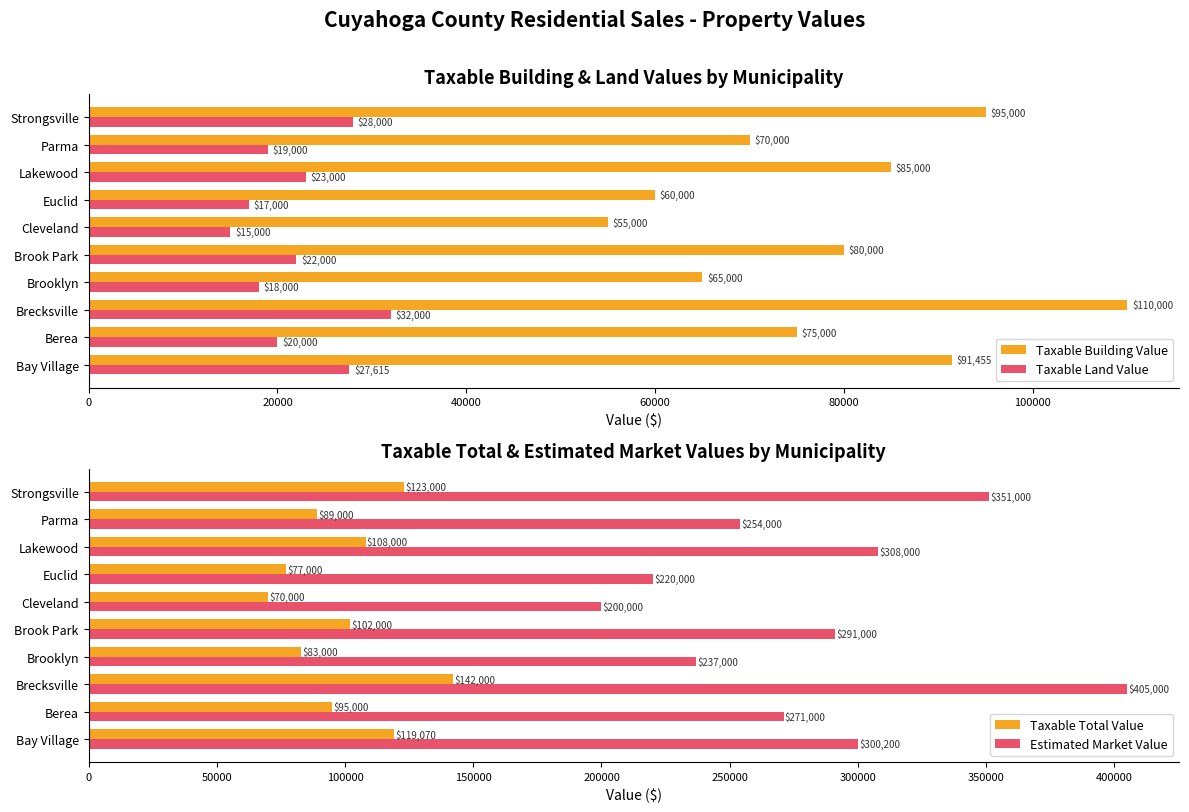

Rank the categories by Estimated Market Value value from lowest to highest.

Cleveland, Euclid, Brooklyn, Parma, Berea, Brook Park, Bay Village, Lakewood, Strongsville, Brecksville